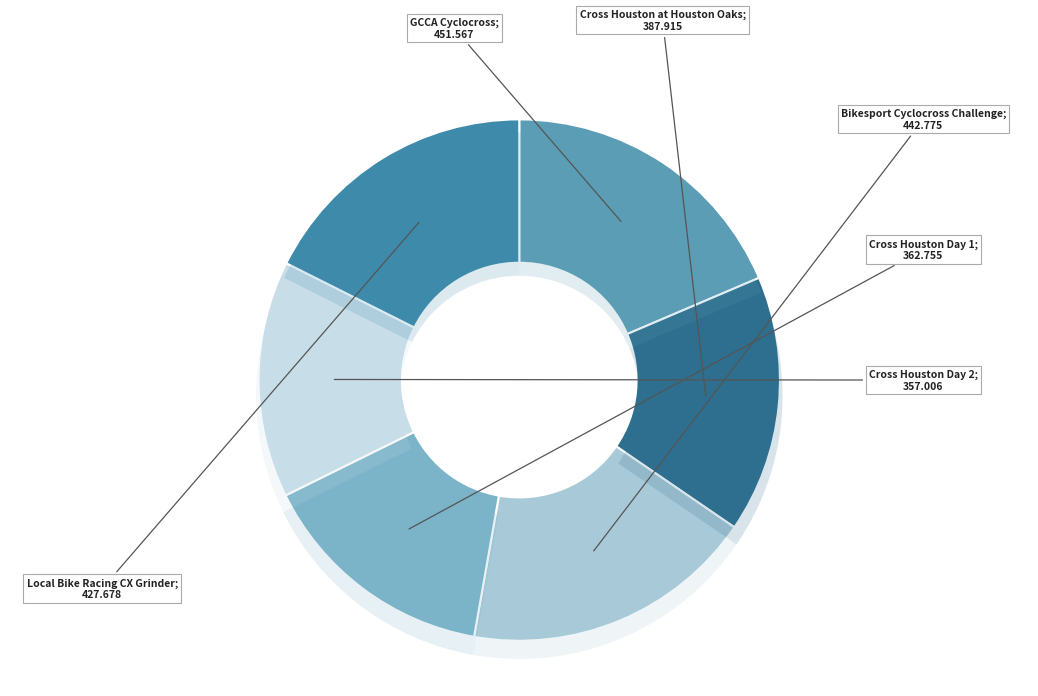

Rank the categories by value from highest to lowest.

GCCA Cyclocross, Bikesport Cyclocross Challenge, Local Bike Racing CX Grinder, Cross Houston at Houston Oaks, Cross Houston Day 1, Cross Houston Day 2